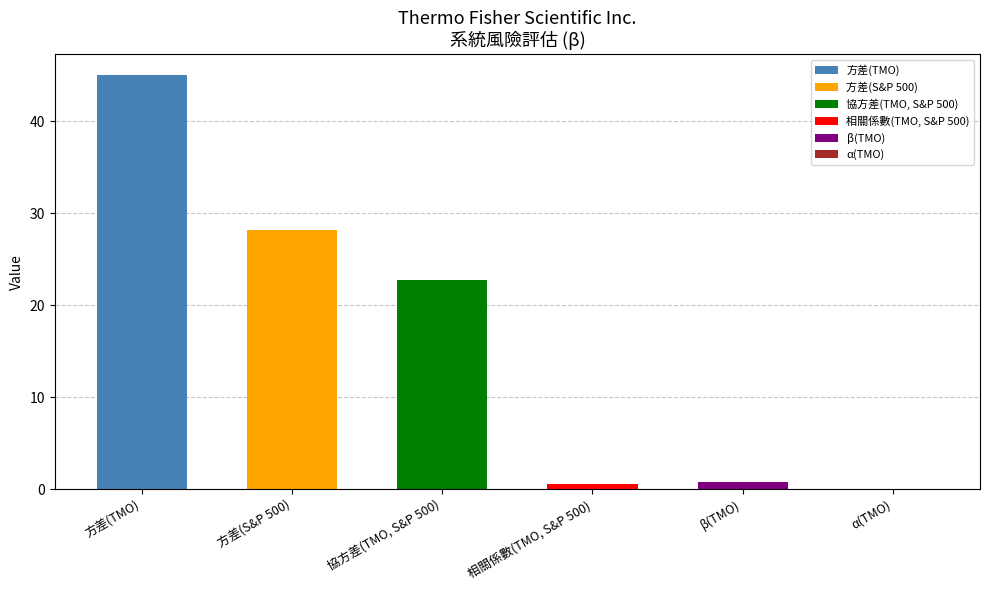

What is the difference between the maximum and minimum values?

45.0